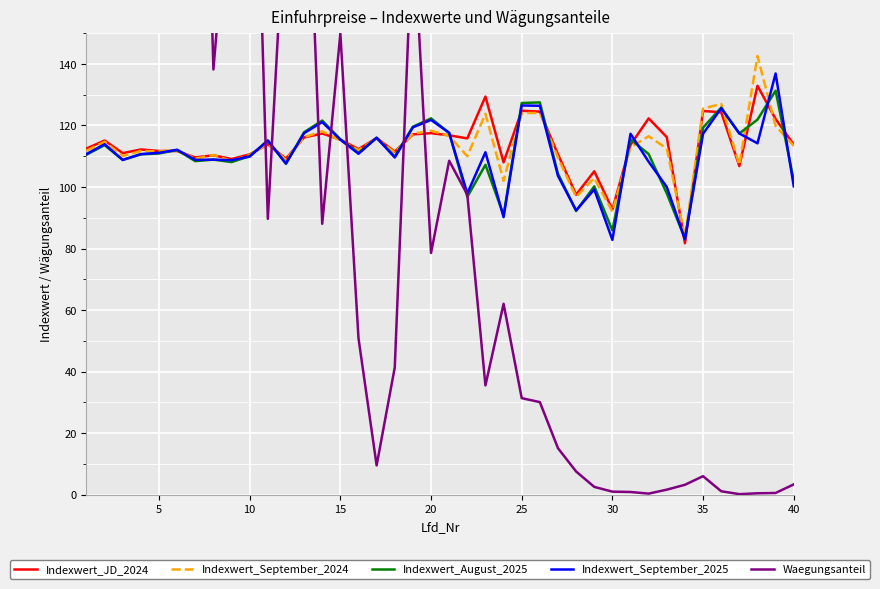

The value of Indexwert_JD_2024 at 35 is 55.9. True or false?

False